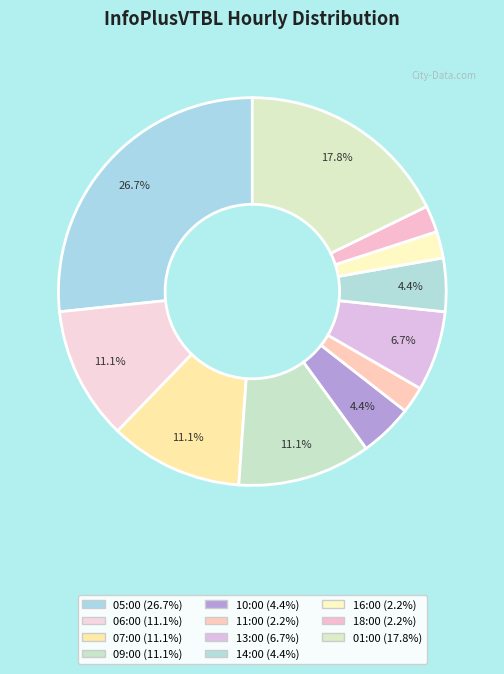

Is 09:00 the majority of the pie?

No